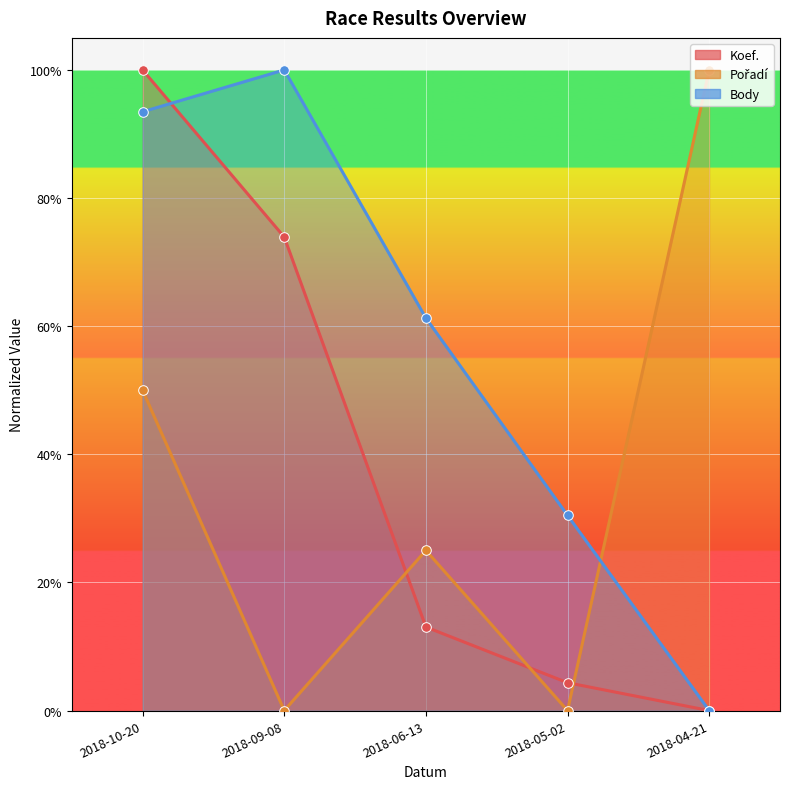

Which series has the widest spread of Y values?

Koef.